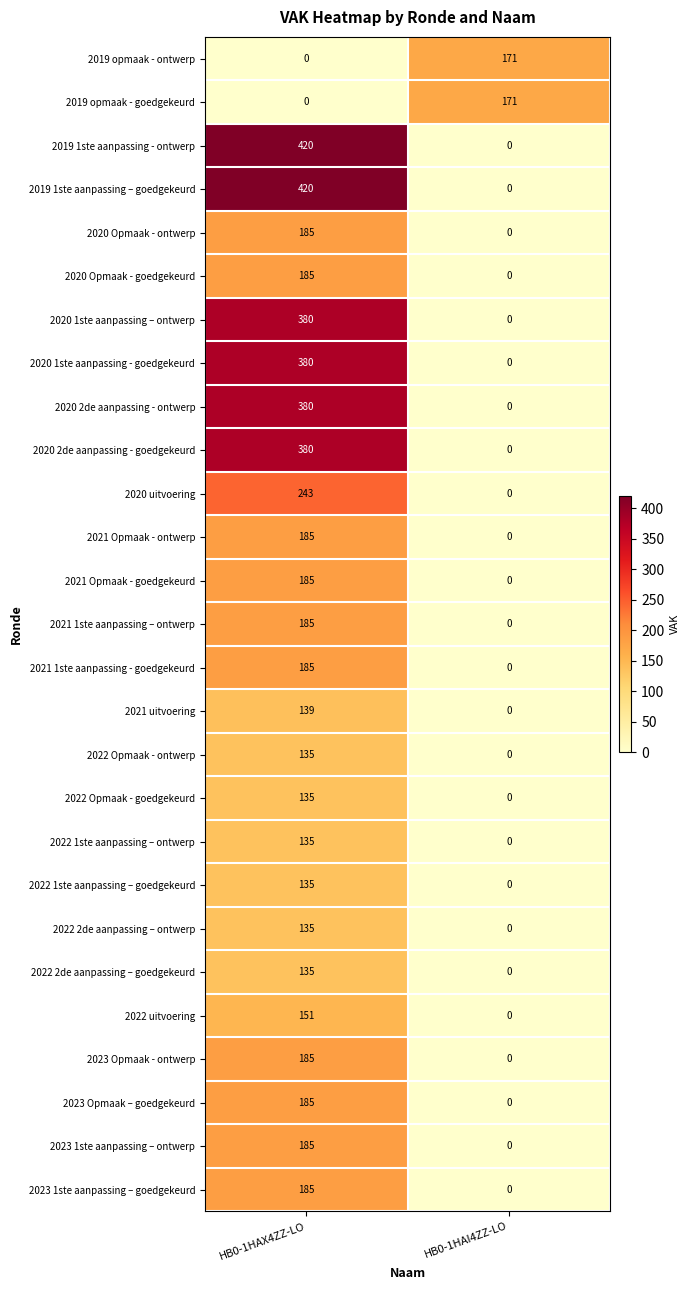

What is the difference between the highest and lowest values at HB0-1HAX4ZZ-LO?

420